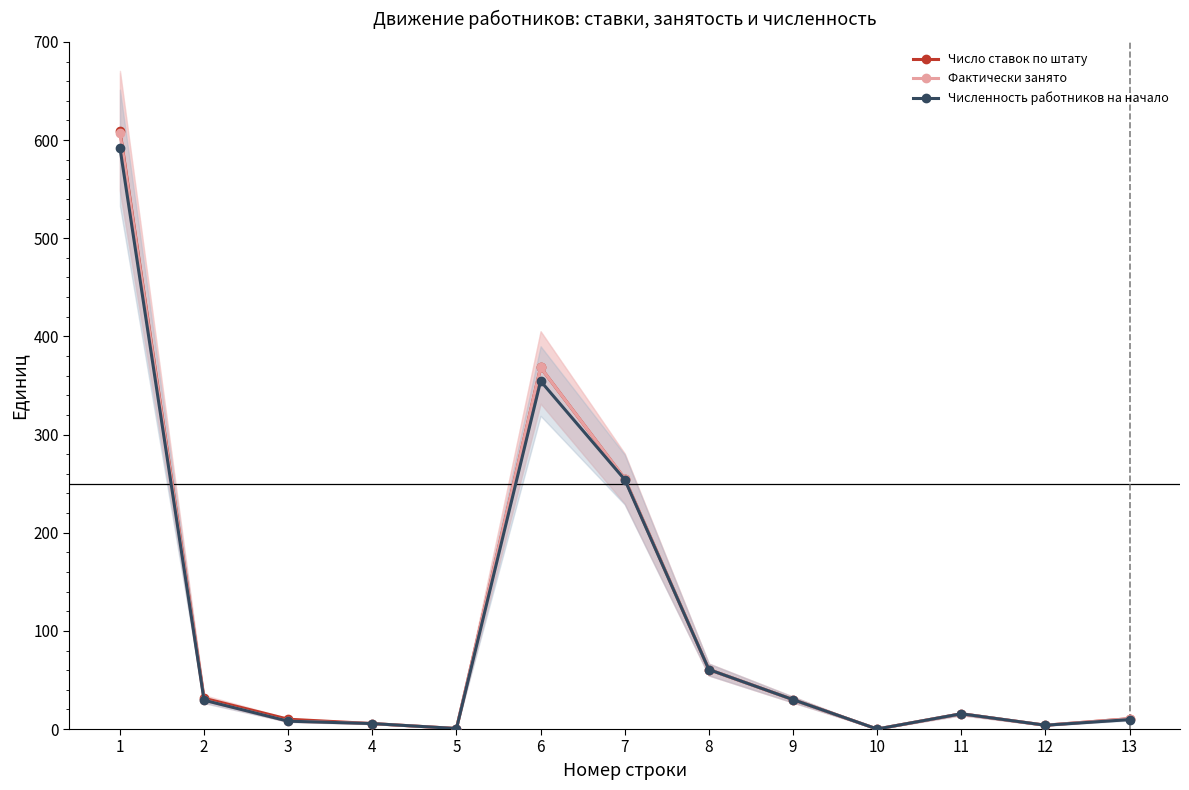

At which label is Фактически занято closest to 303?

7